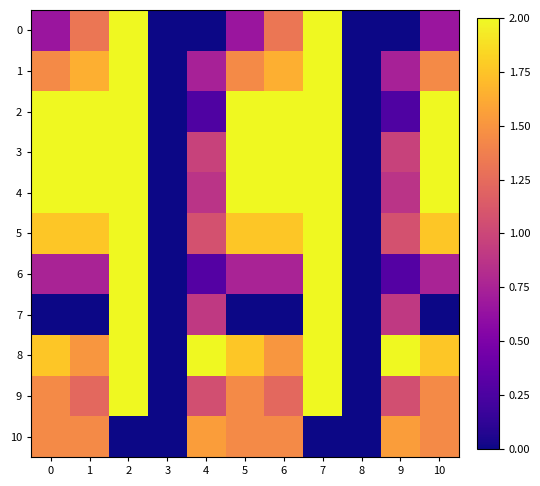

At which category is the sum across all series the highest?

2